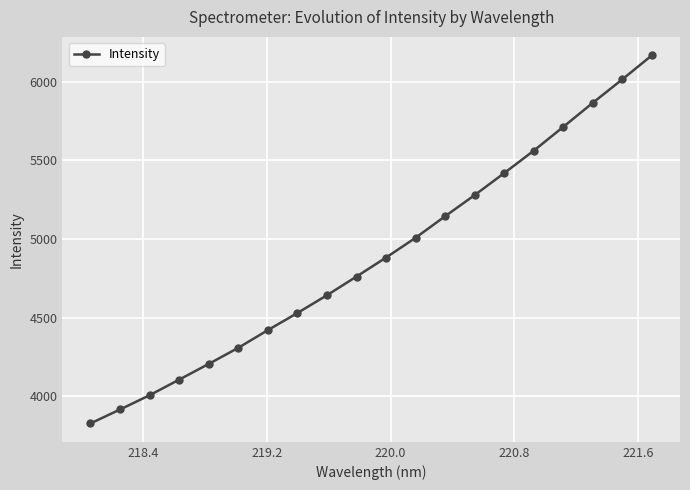

What is the average value?

4889.9